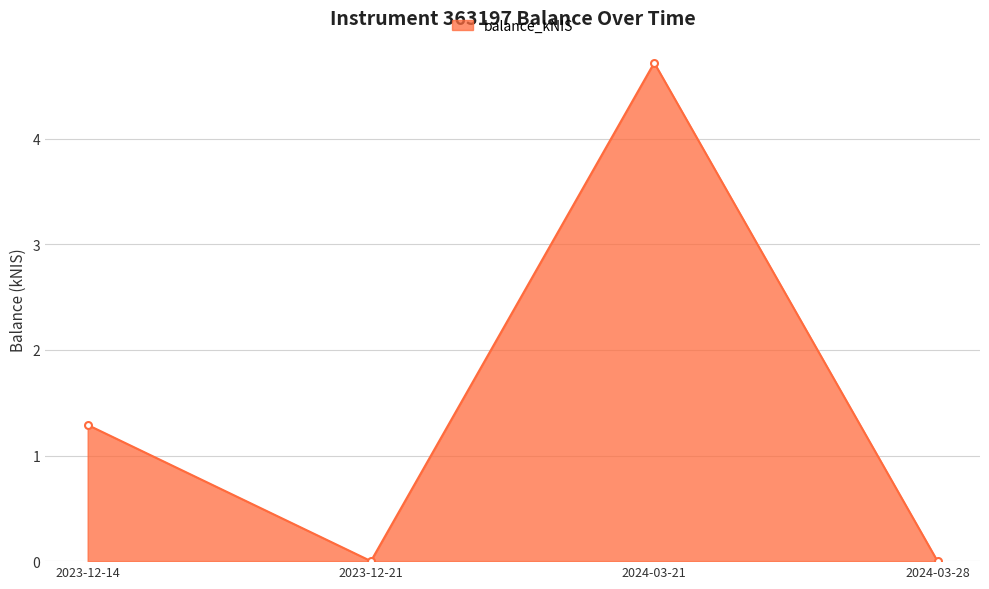

What is the difference between the maximum and minimum values?

4.7